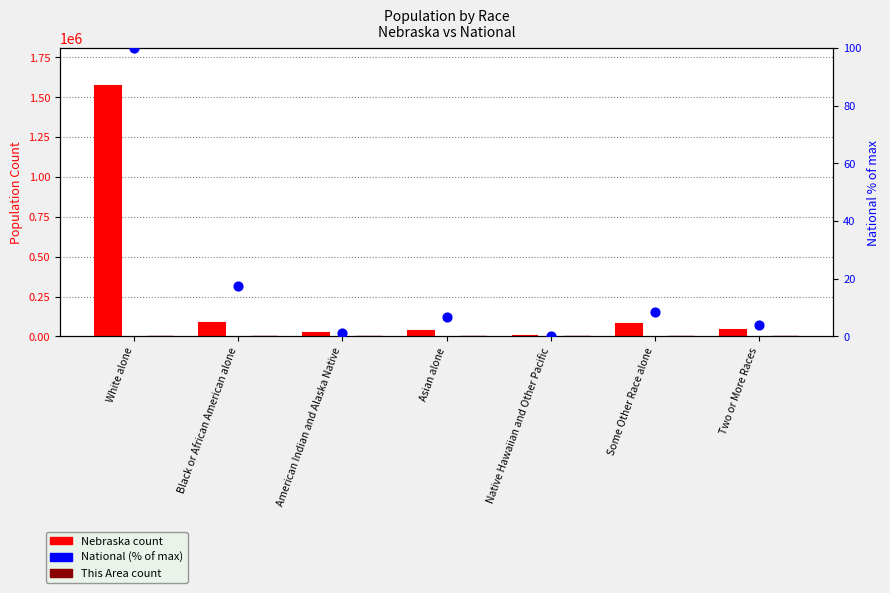

Which series has the widest spread of Y values?

Nebraska